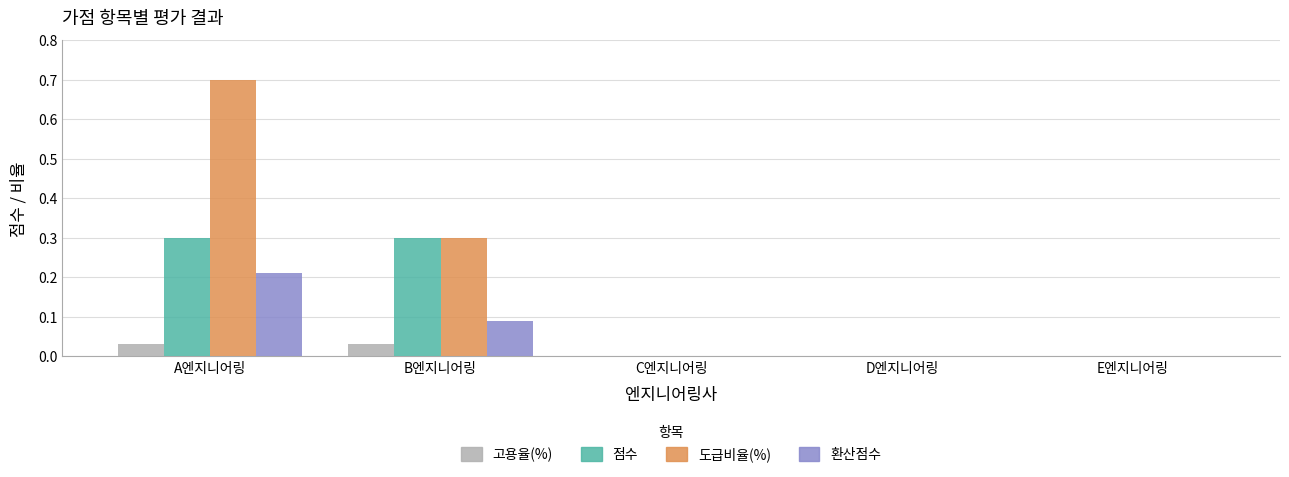

Which category has the highest value across all series?

A엔지니어링